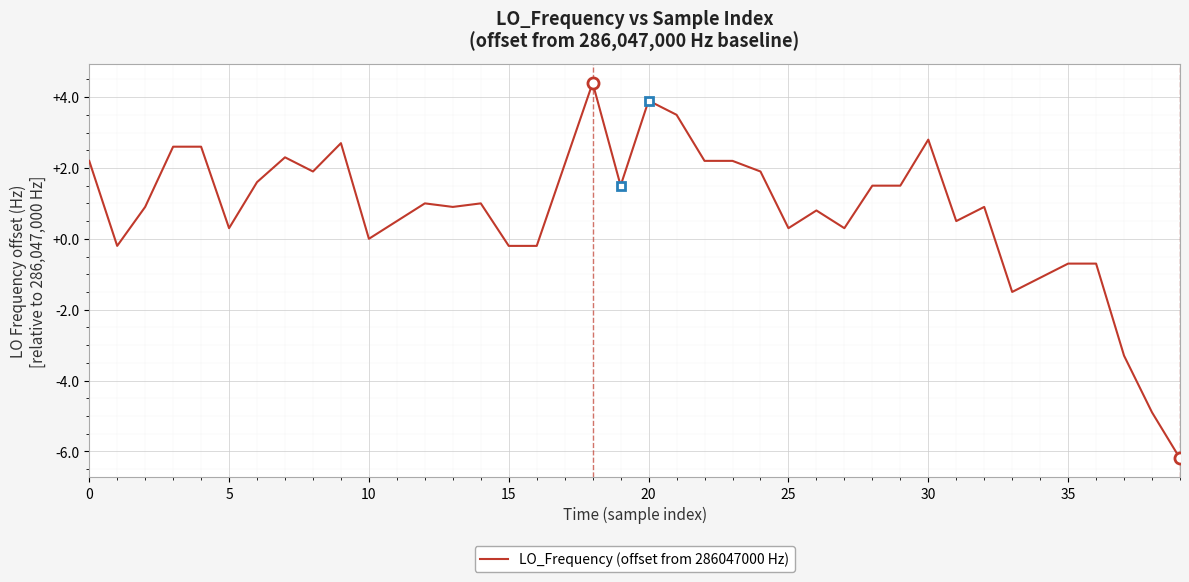

What is the minimum value shown in the chart?

-6.2